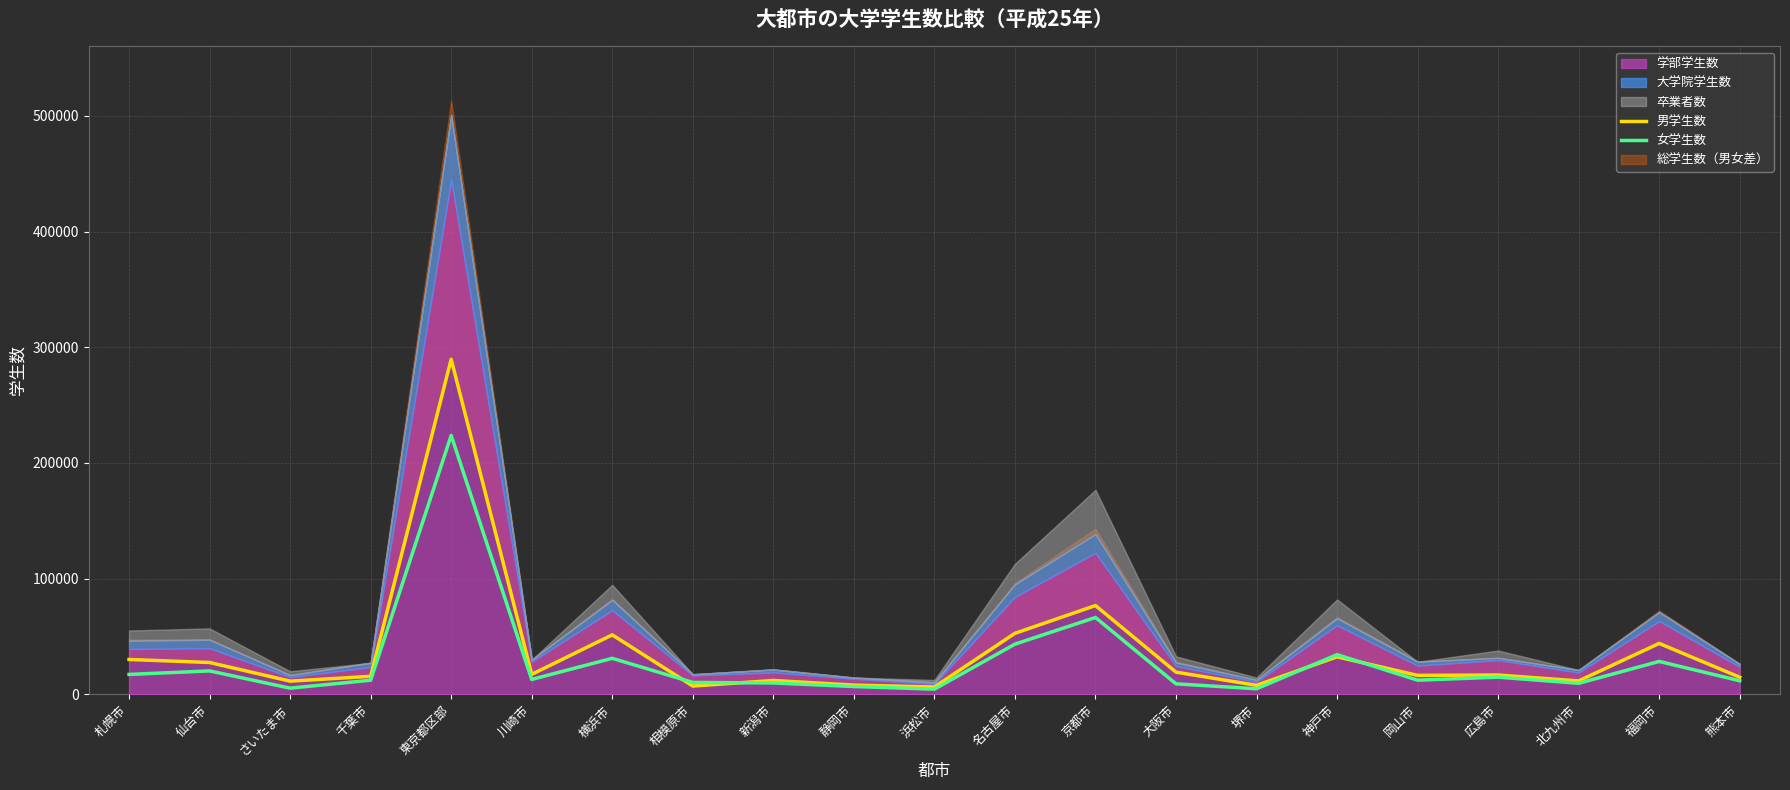

What is the sum of the 男学生数 values at 相模原市 and 千葉市?

22735